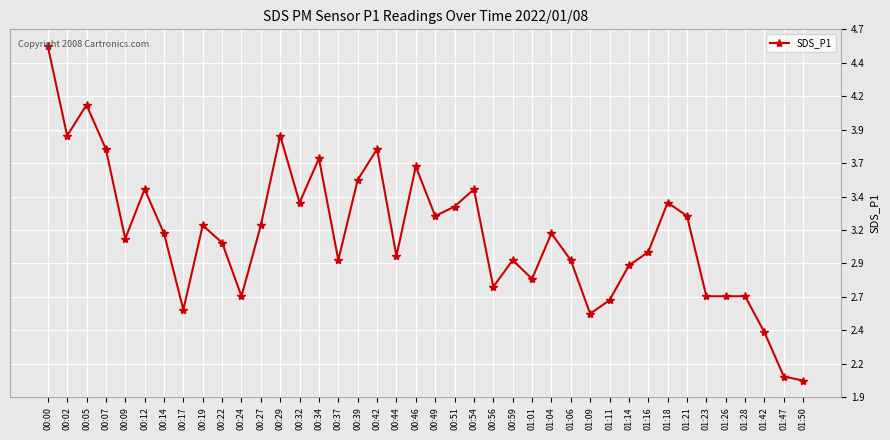

What is the value of the 32nd point from the left?

3.0